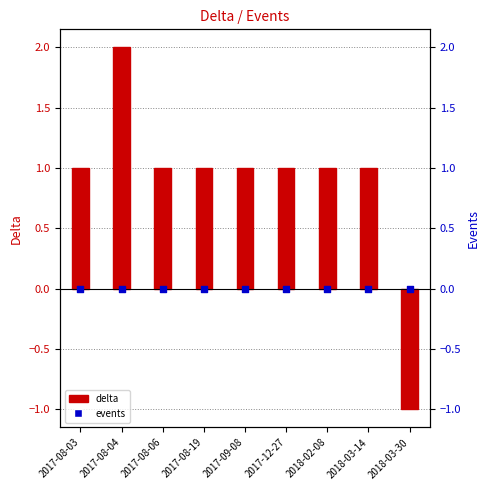

Which series has the largest Y range (max minus min)?

Delta